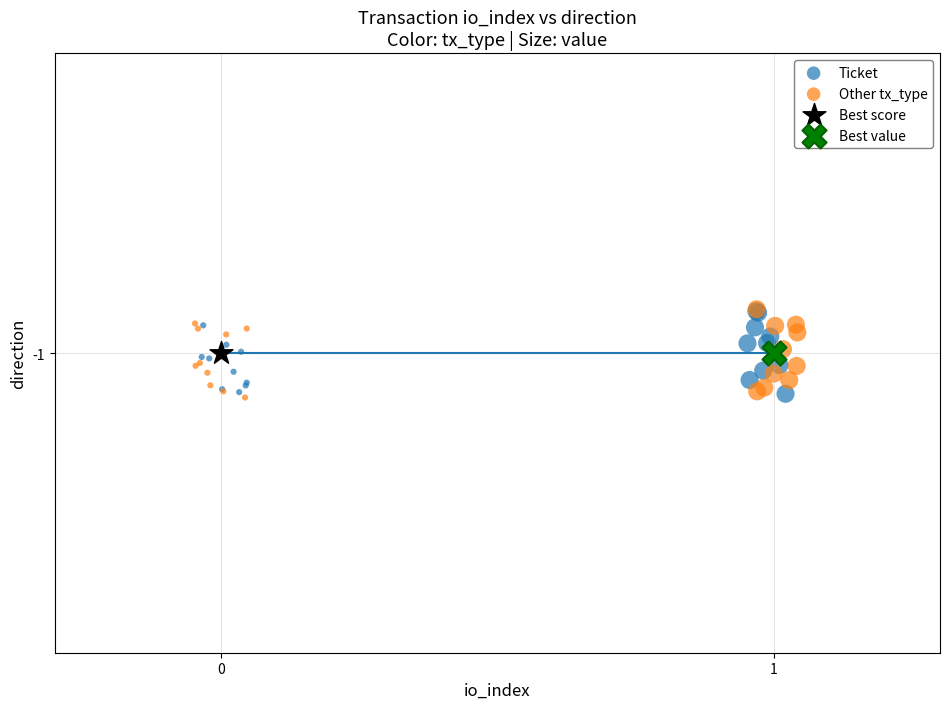

What are all the series names shown in the legend?

Ticket, Other tx_type, Best score, Best value